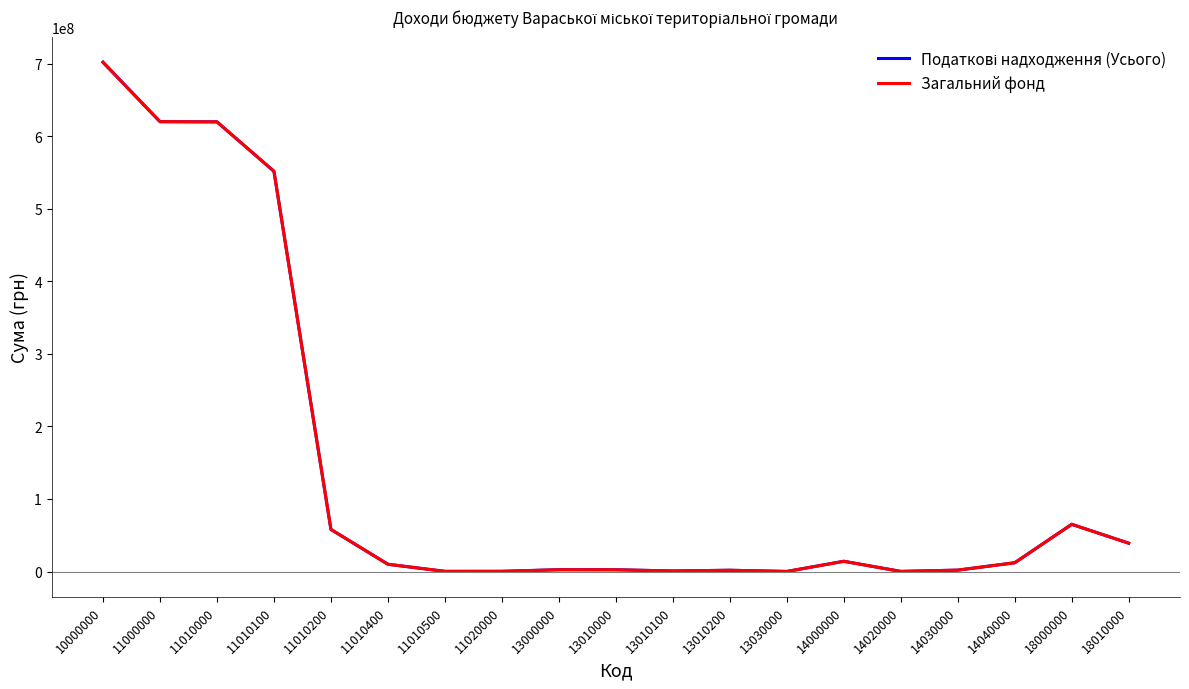

At which category is the sum across all series the highest?

10000000